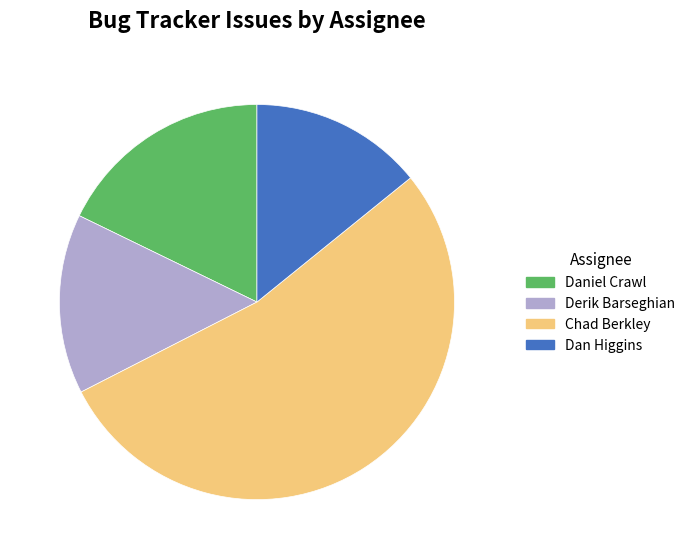

What is the smallest slice in the pie chart?

Dan Higgins